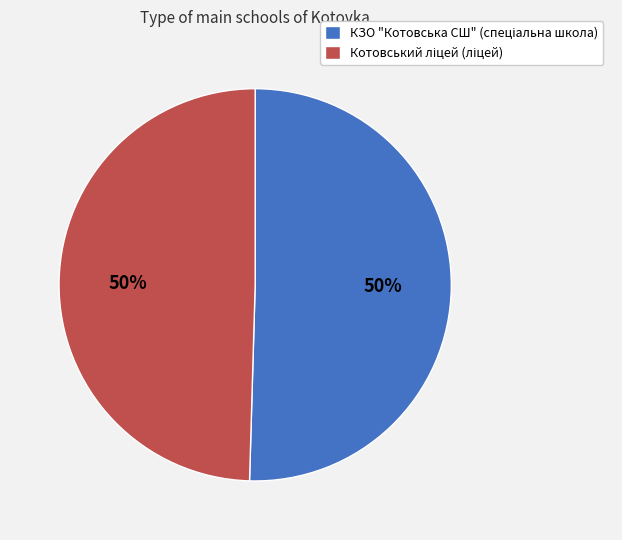

How many slices are in this pie chart?

2